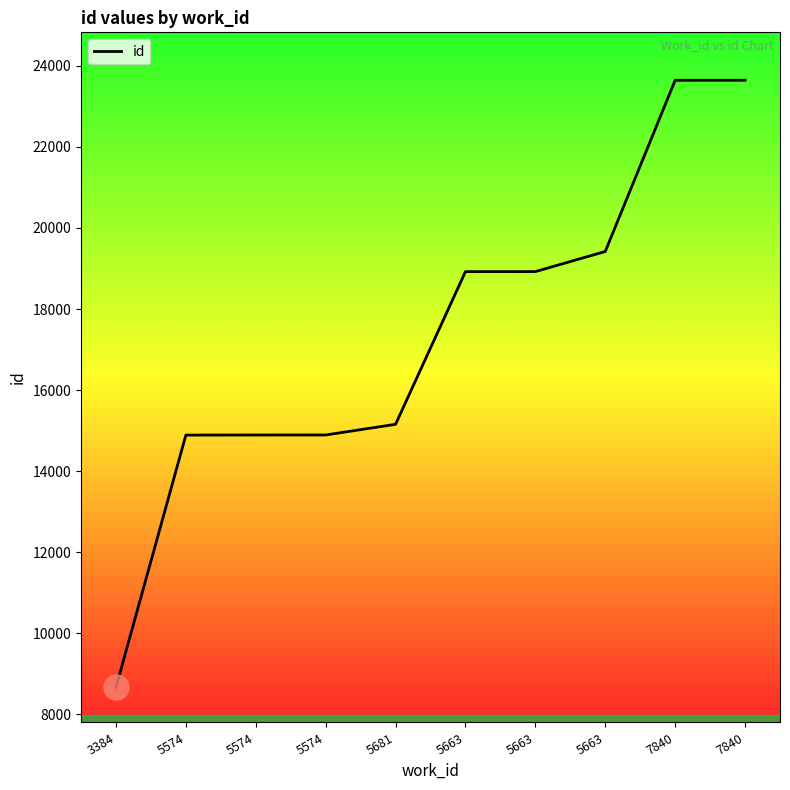

What is the change in value from 3384 to 5681?

+6491